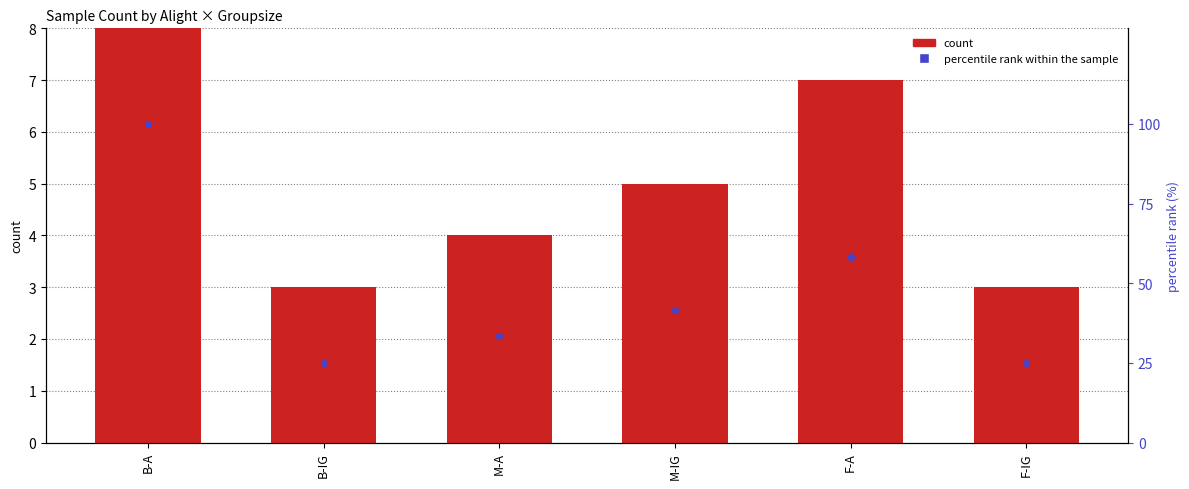

At which category is the sum across all series the highest?

B-A